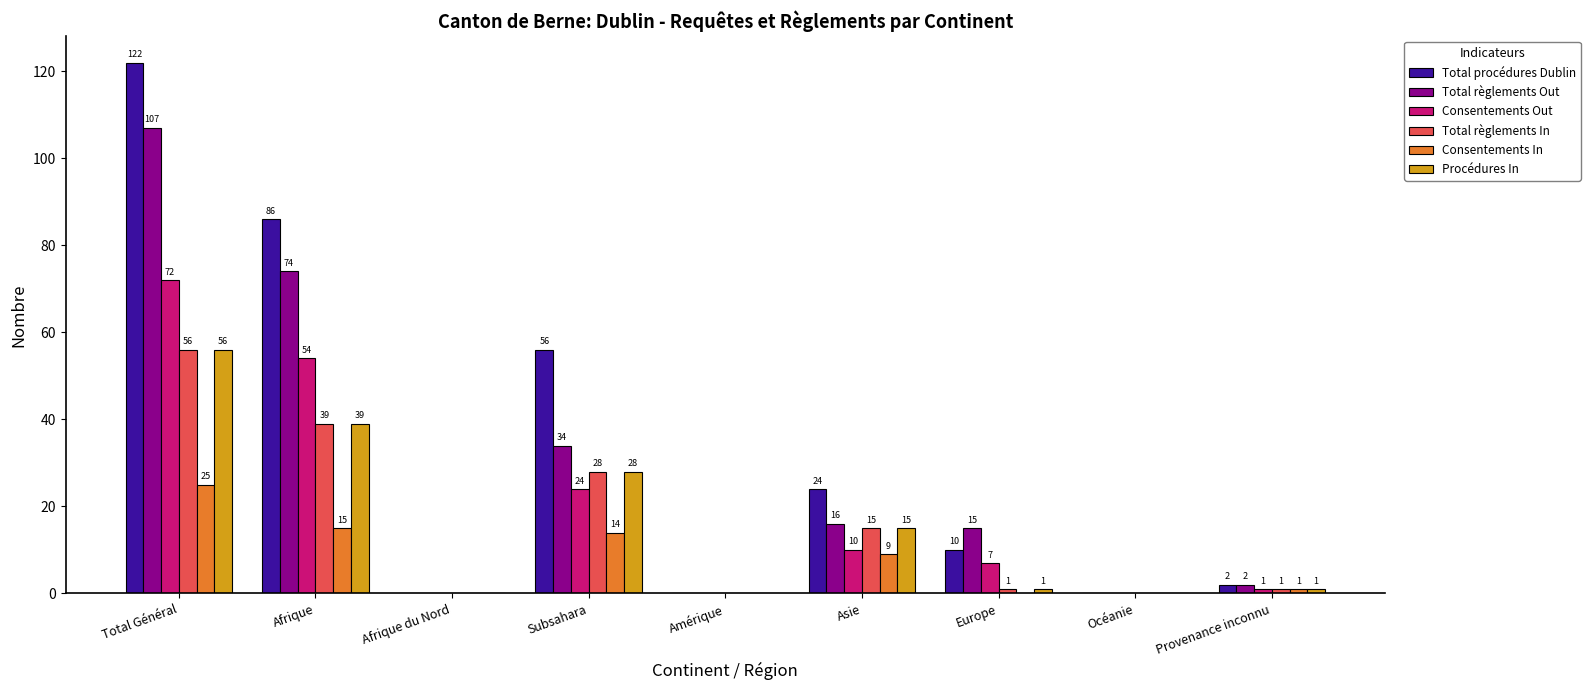

What is the total value across all series at Total Général?

438